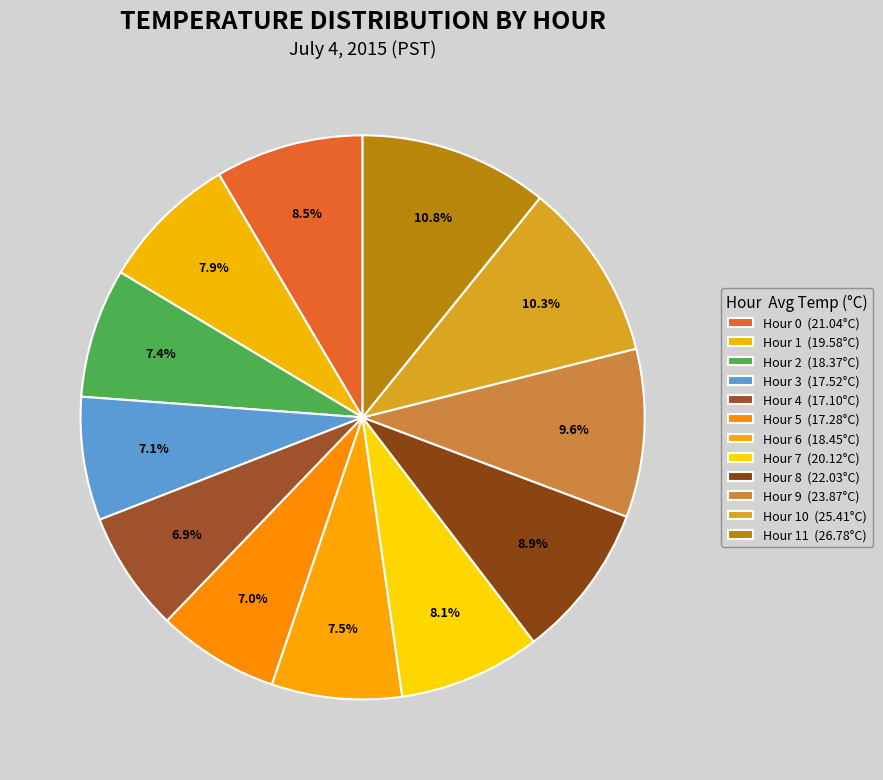

Is there a majority slice in this chart?

No